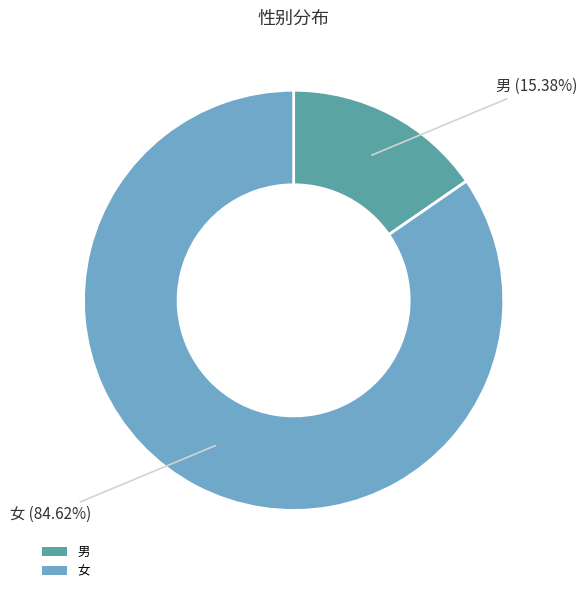

What portion of the pie excludes 男?

84.6%